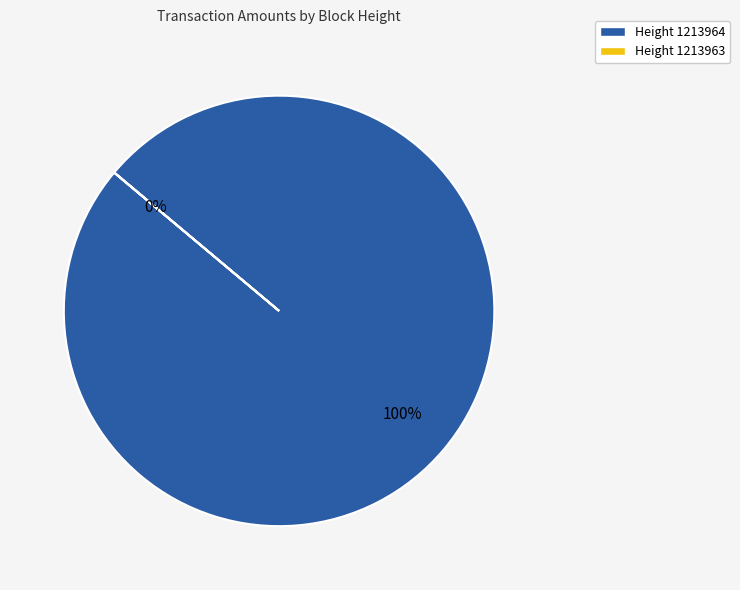

What is the change in value from 1213964 to 1213963?

-34526.4